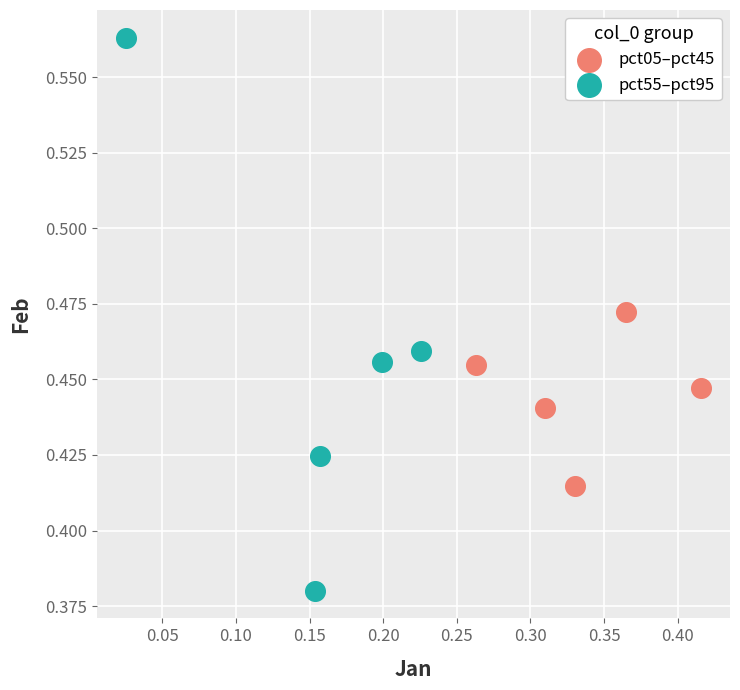

Which series has the largest Y range (max minus min)?

pct55–pct95